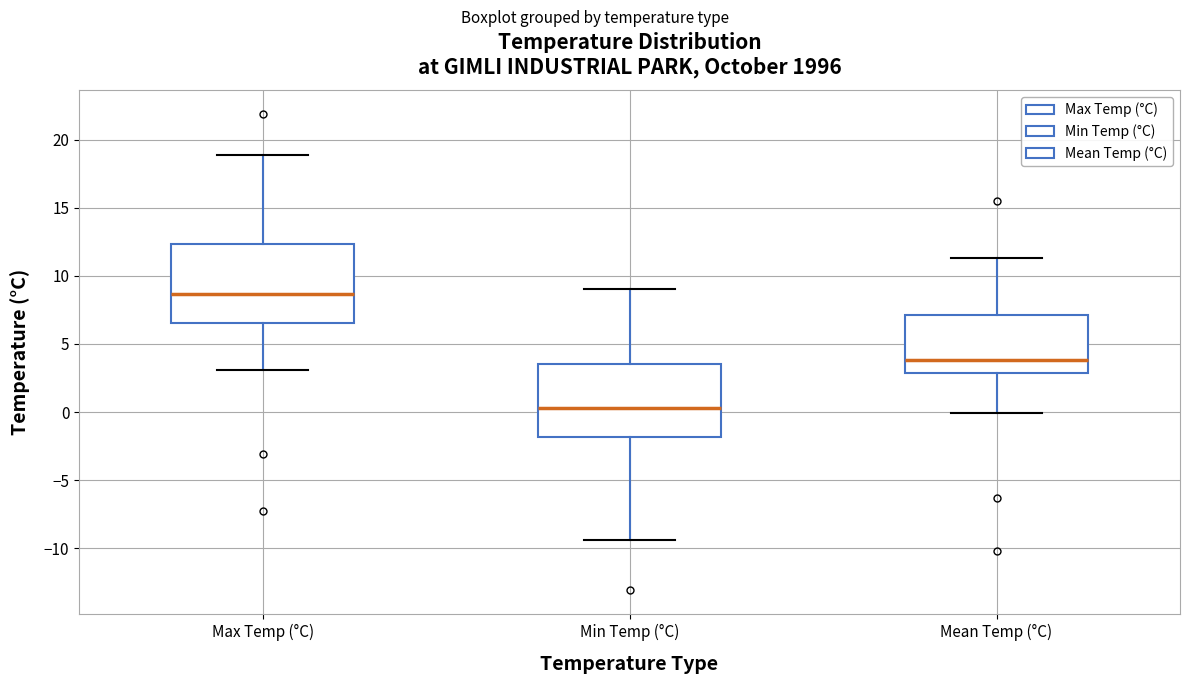

Which box's median line is the highest?

Max Temp (°C)